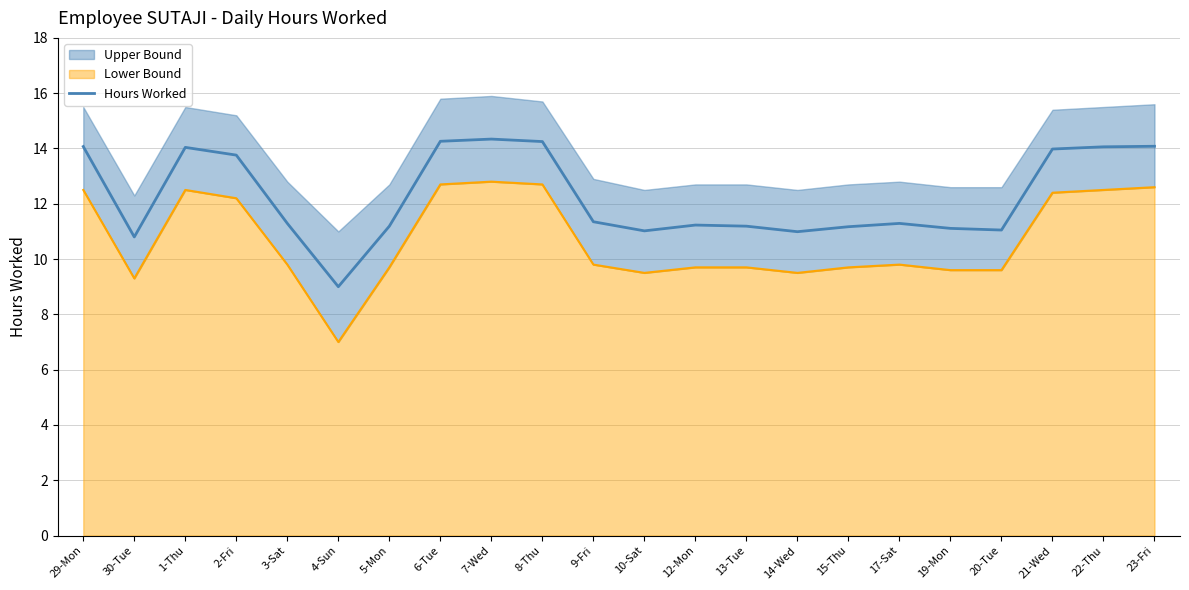

What is the label of the 17th point from the right?

4-Sun